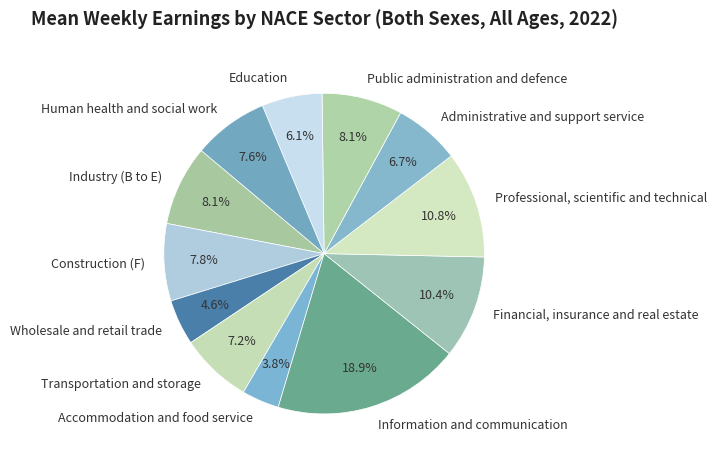

Approximately how many times larger is the value at Industry (B to E) compared to Financial, insurance and real estate?

0.8